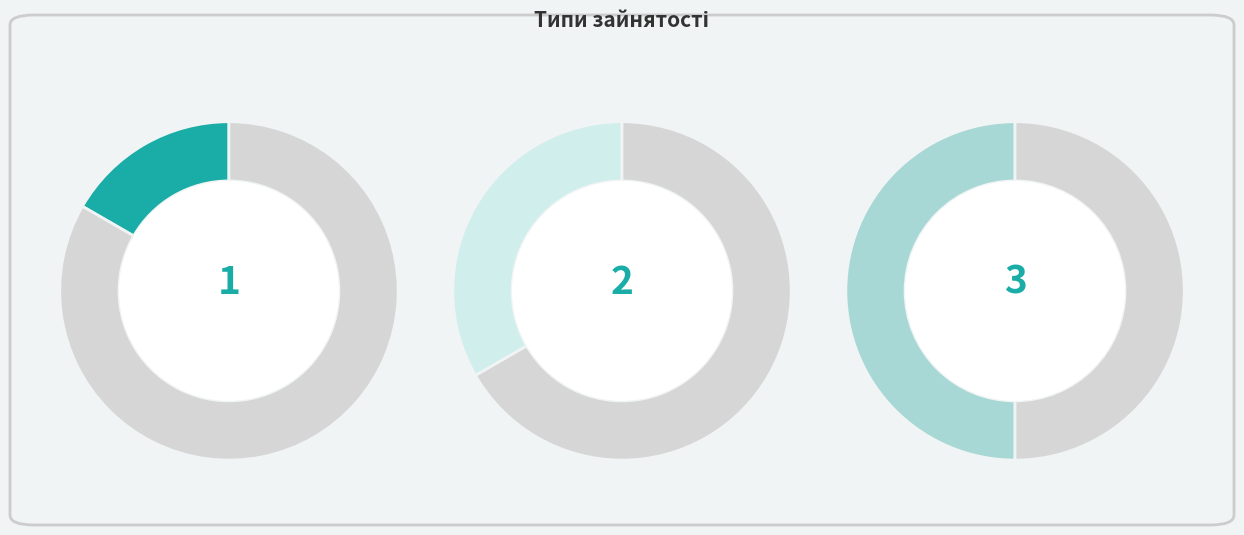

Combined, what portion of the pie is Основне місце роботи and Сумісництво?

66.7%